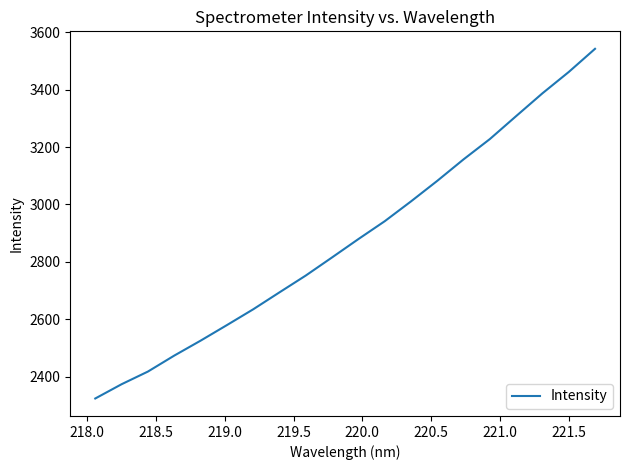

What is the greatest value displayed?

3542.1